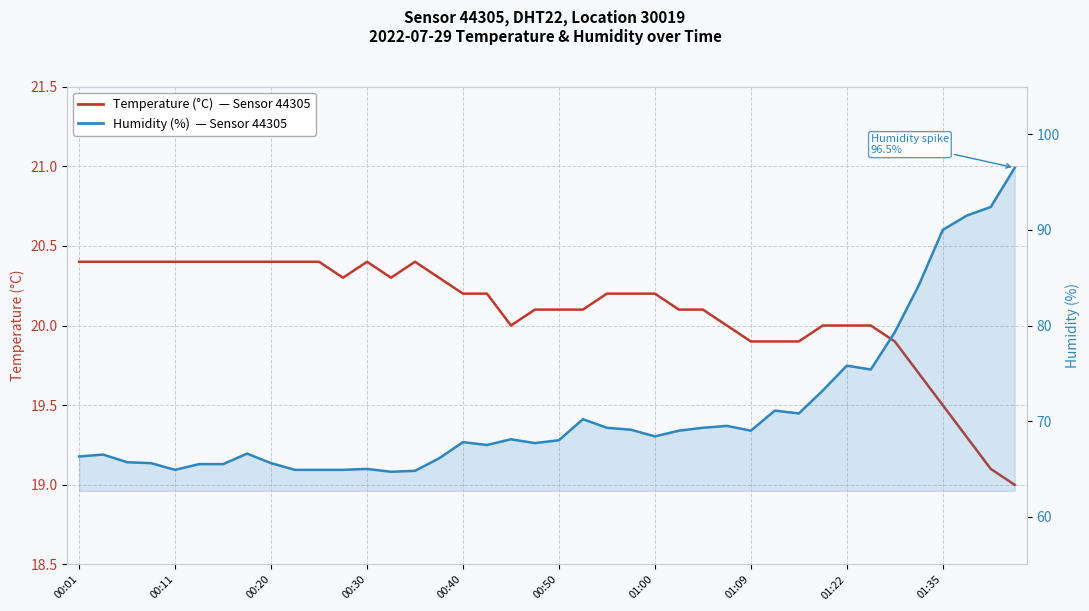

True or false: Humidity (%) and Temperature (°C) cross at least once.

False